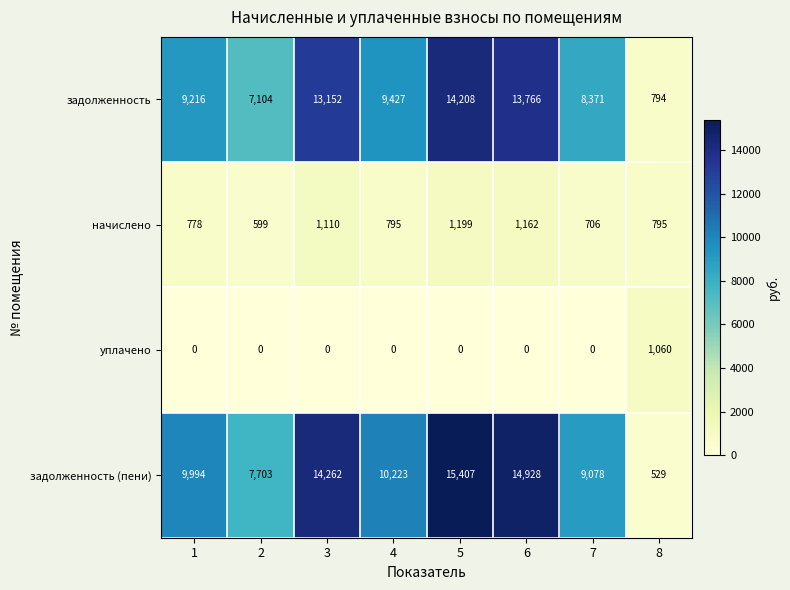

At 6, list the series in order from smallest to largest.

уплачено, начислено, задолженность, задолженность (пени)